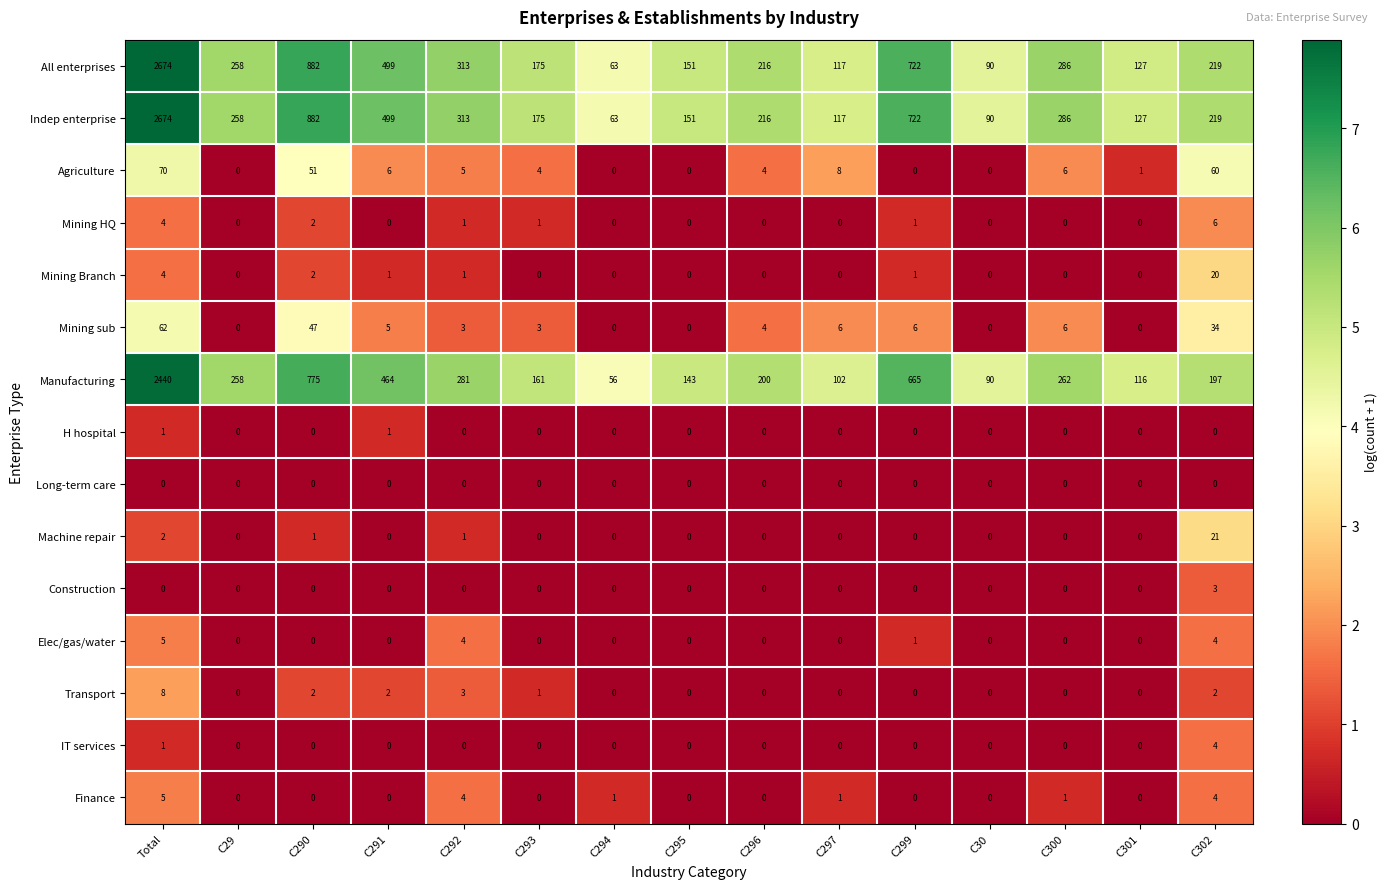

At which category is the sum across all series the highest?

Total